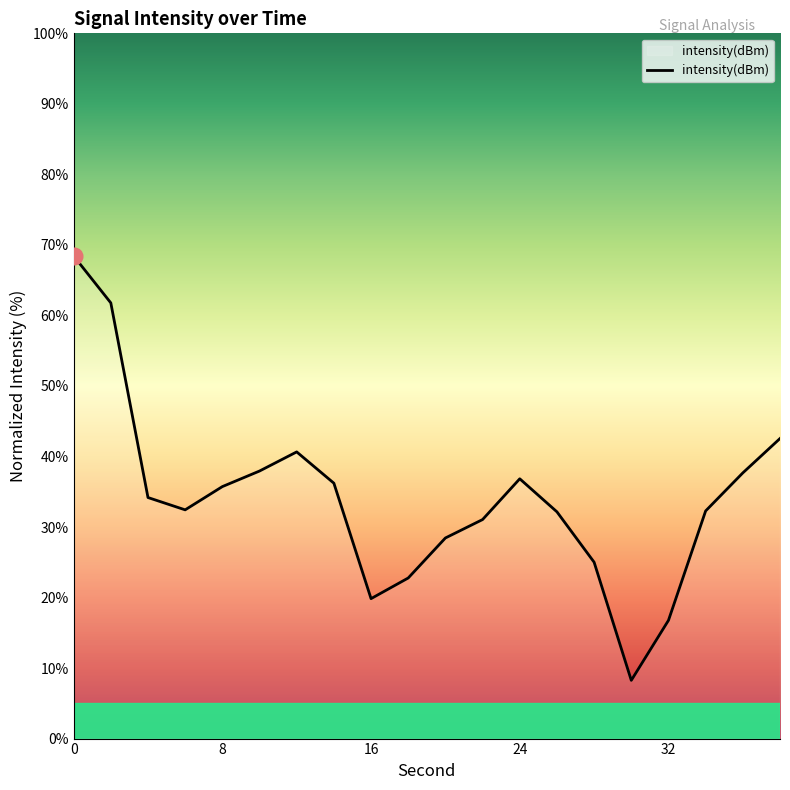

What is the maximum value shown in the chart?

68.4